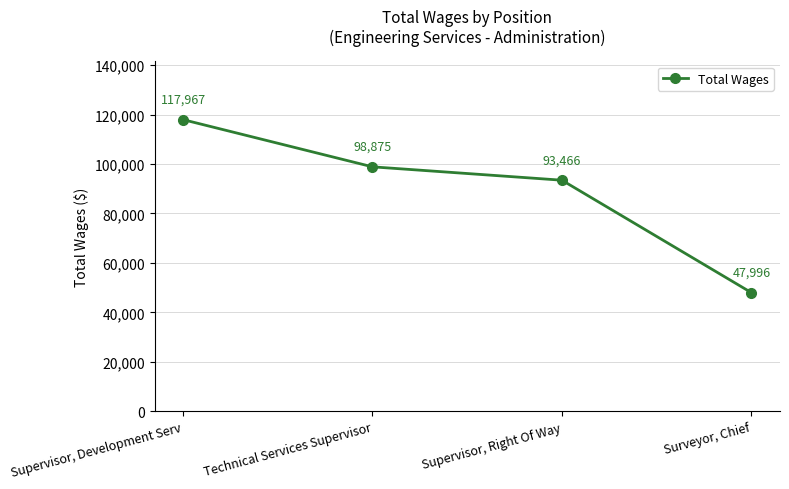

What position from the left is Supervisor, Development Serv?

1